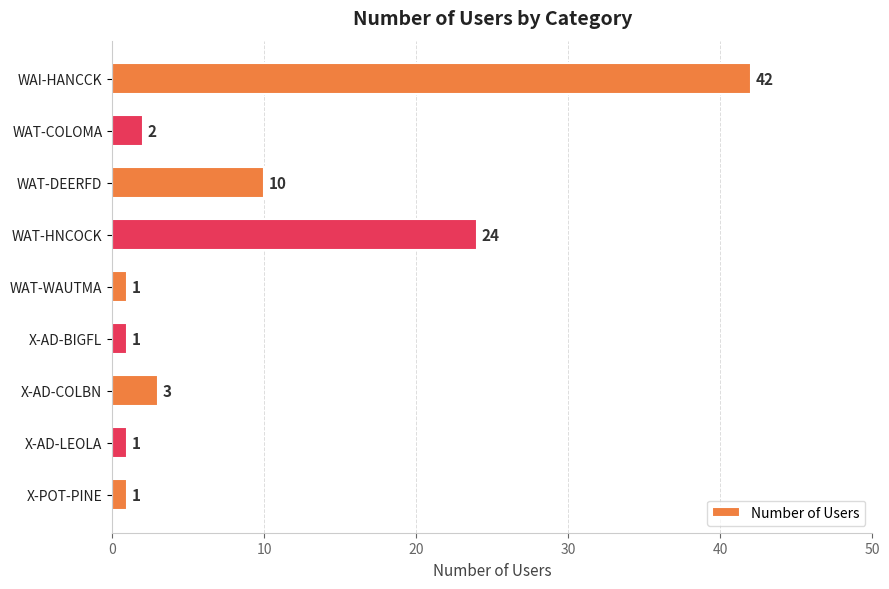

Reading top to bottom, transcribe all the data shown in this chart.

42	2	10	24	1	1	3	1	1